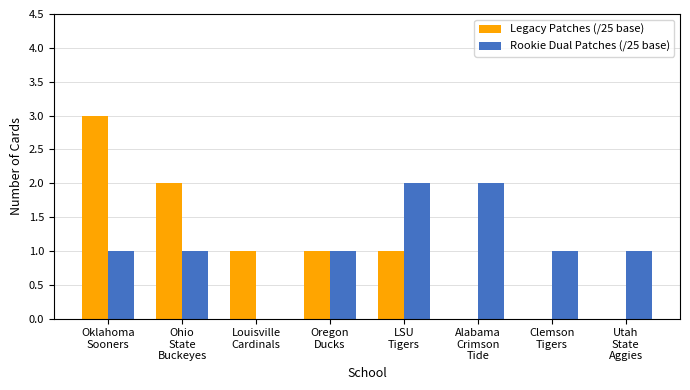

What is the sum of all Legacy Patches (/25 base) values?

8